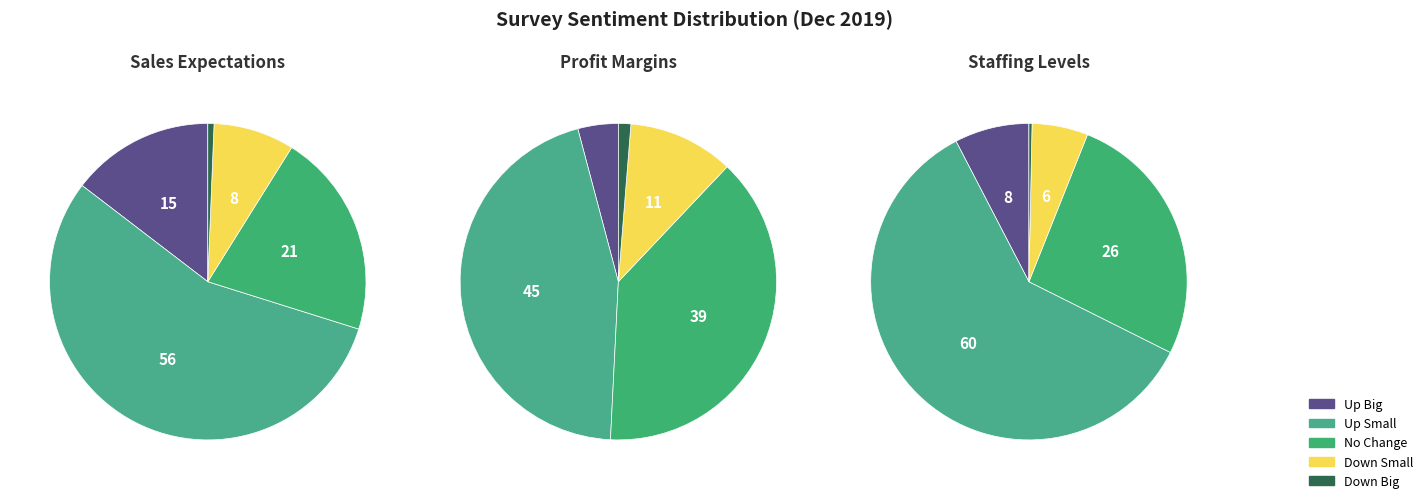

To the nearest percent, what is the difference between the largest and smallest slice percentages?

60%